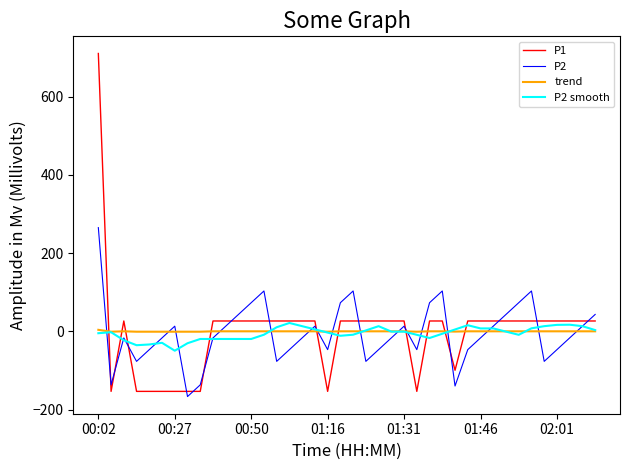

Which series has the widest spread of values?

P1